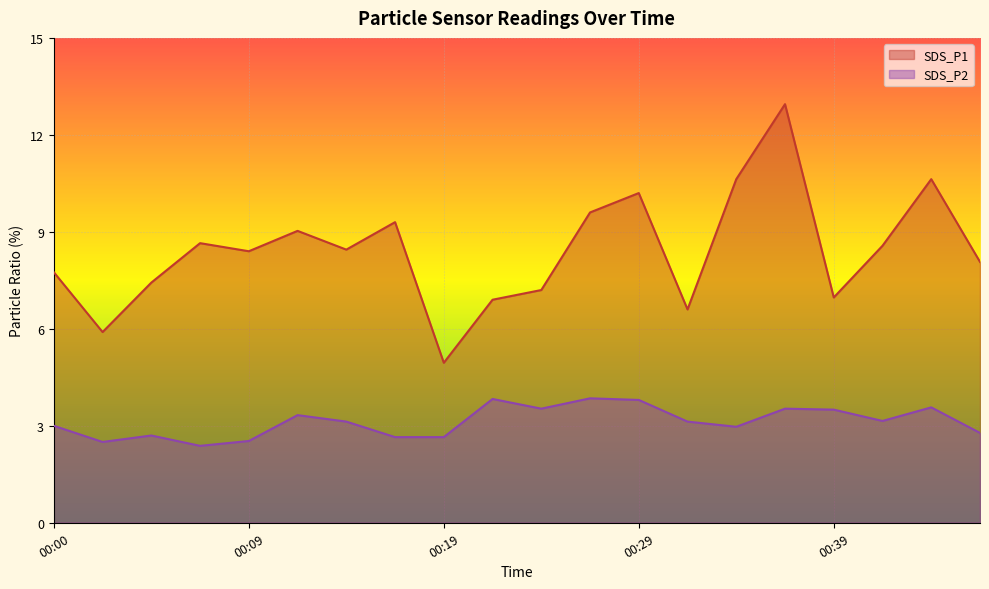

How many lines are shown in the chart?

2